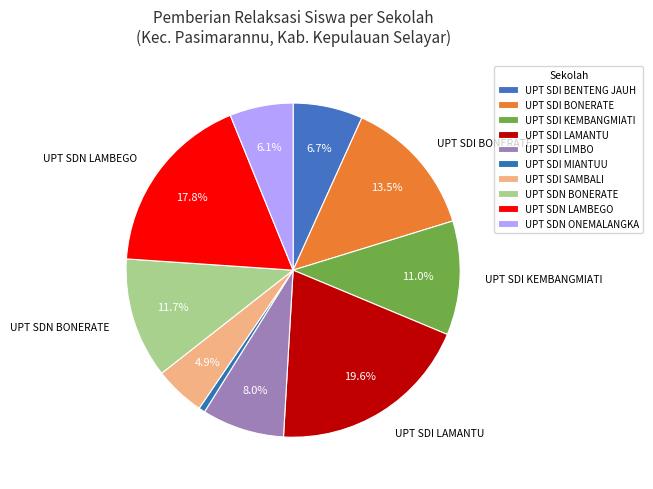

What is the smallest slice in the pie chart?

UPT SDI MIANTUU